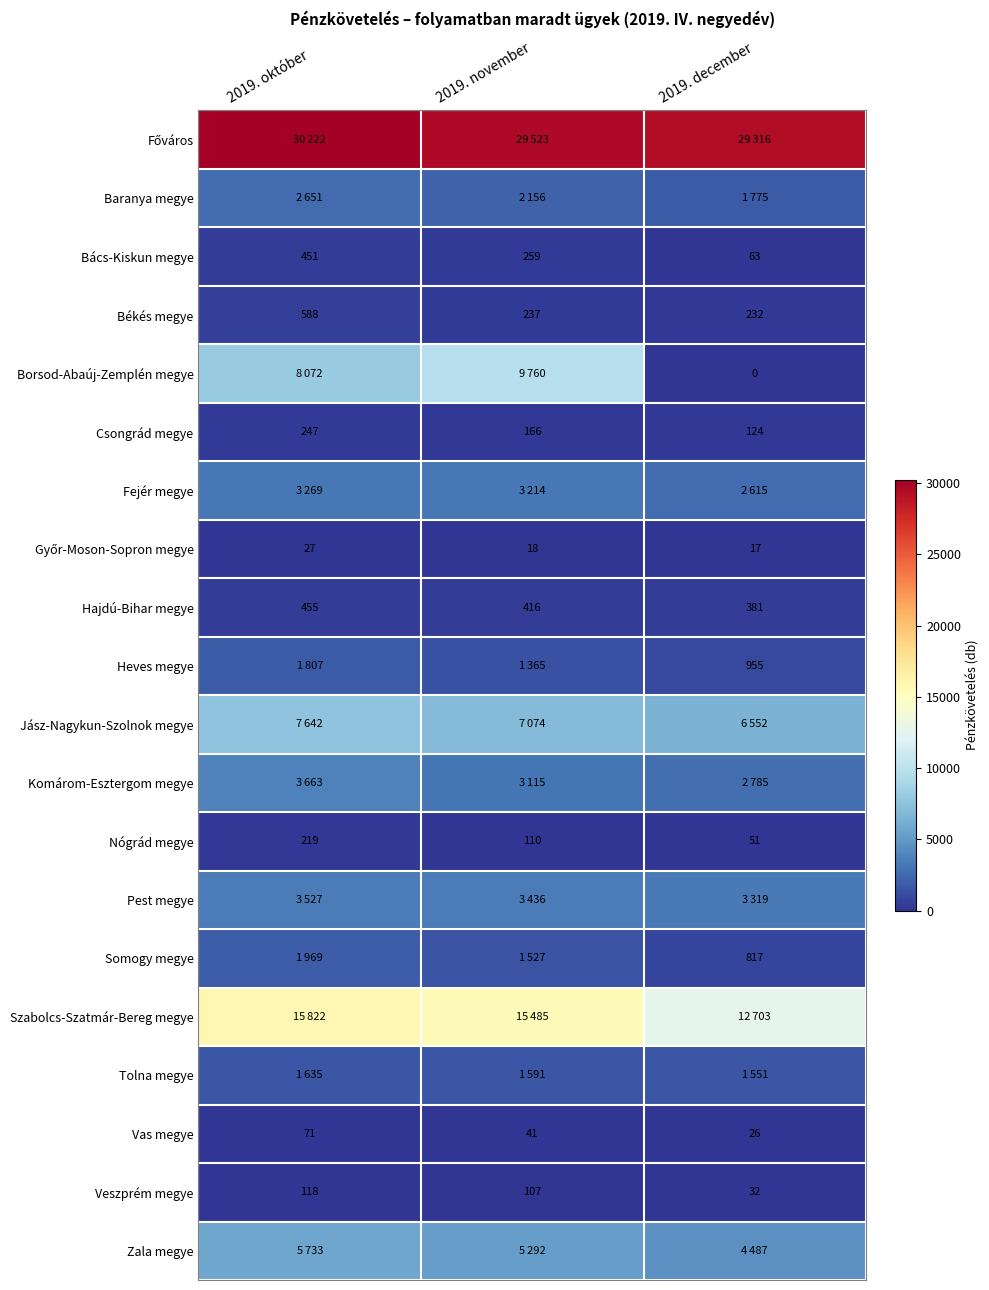

What is the difference between the highest and lowest values at 2019. november?

29505